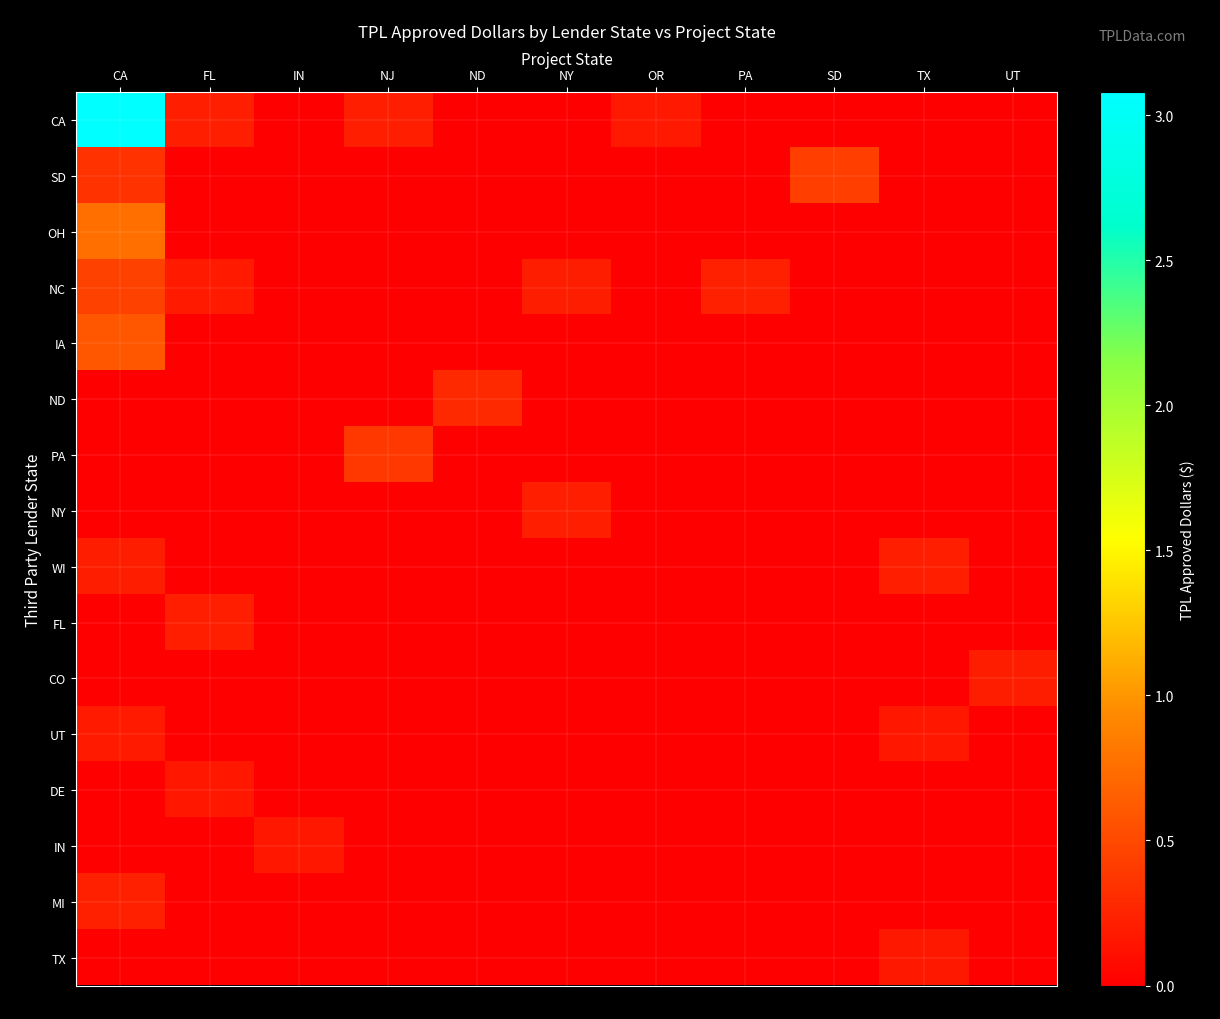

At which category does the chart reach its peak across all series?

CA